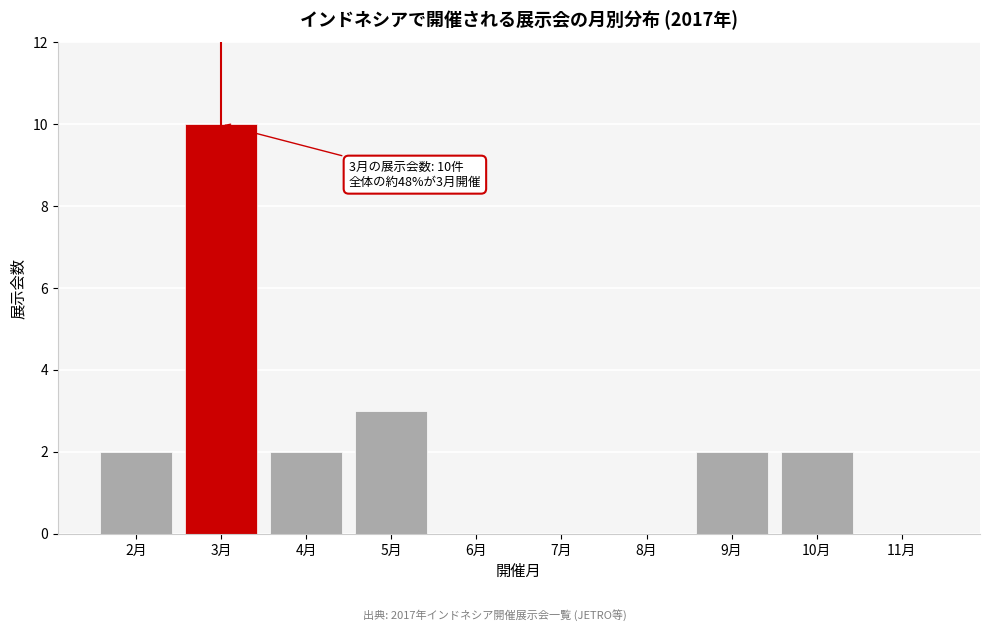

Which range on the x-axis has the tallest bar?

2.5 to 3.5